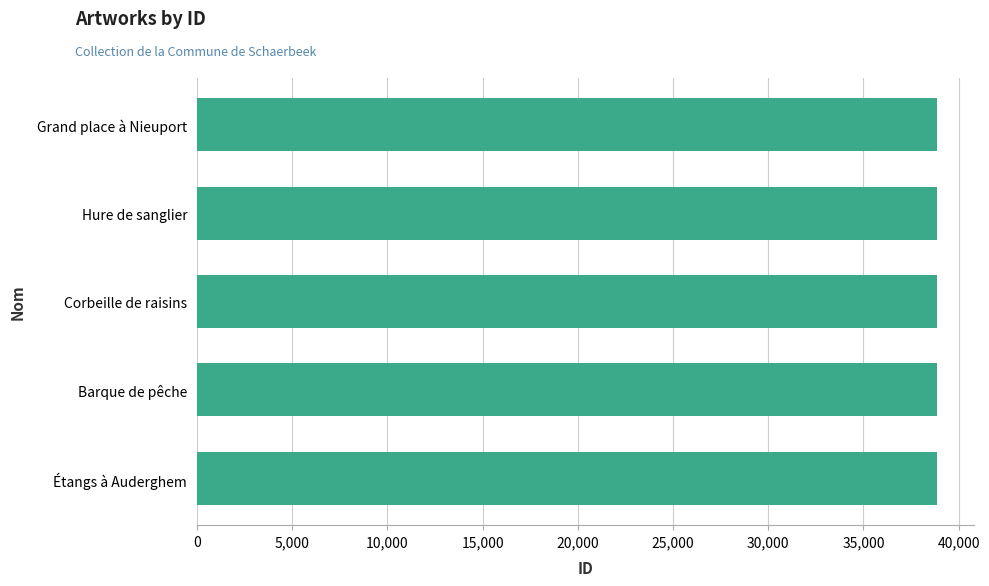

The chart shows a value of 57200 at Hure de sanglier. True or false?

False